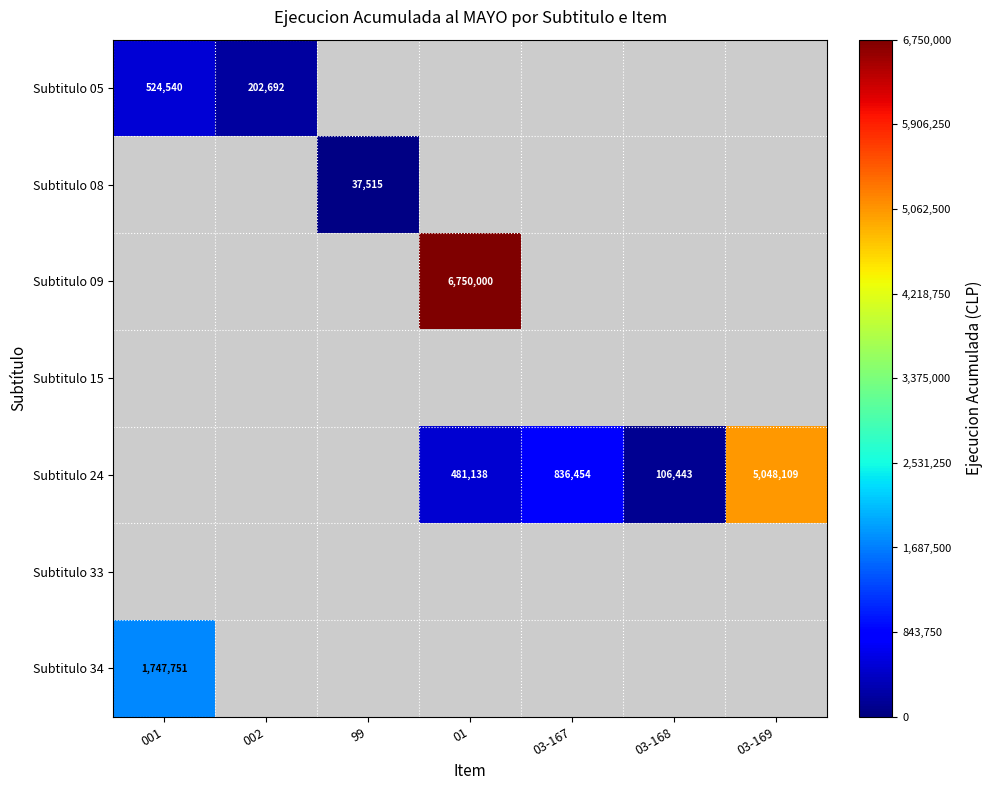

Is it true that Subtitulo 05 equals 870724 at 001?

False